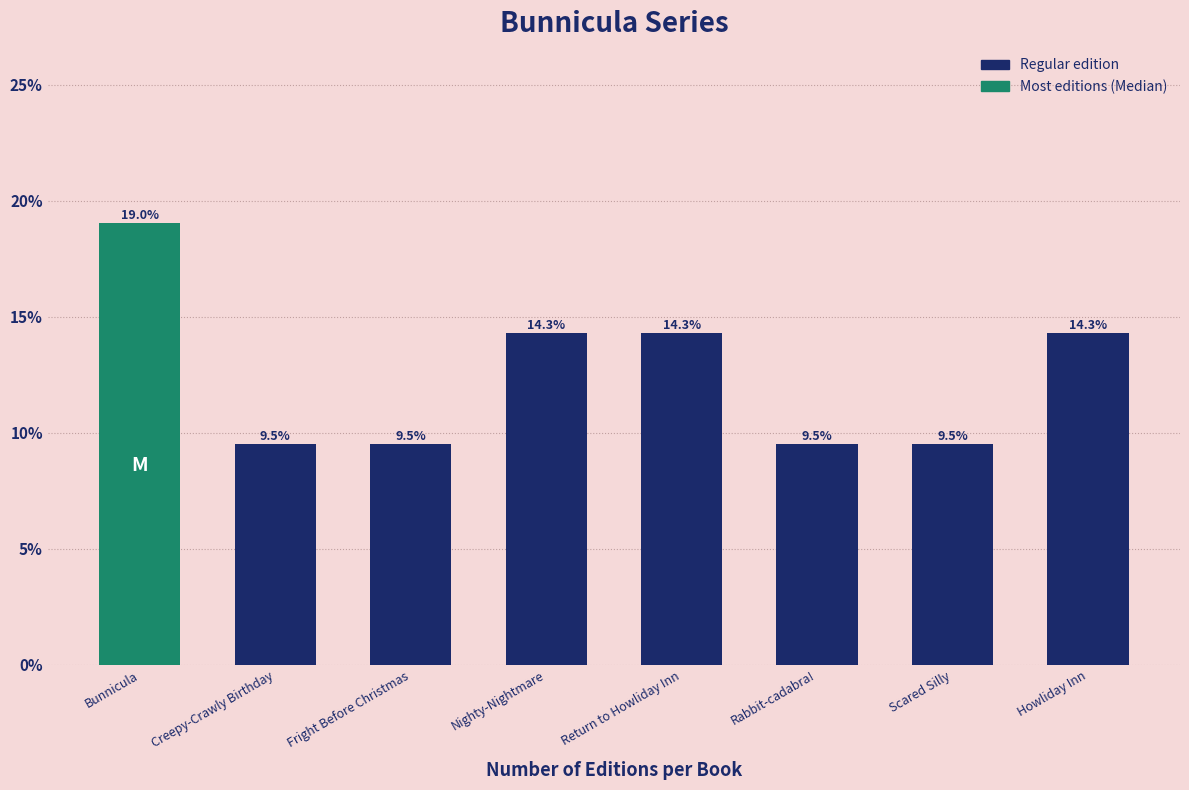

Reading right to left, list all the values displayed in this chart.

14.3	9.5	9.5	14.3	14.3	9.5	9.5	19.0